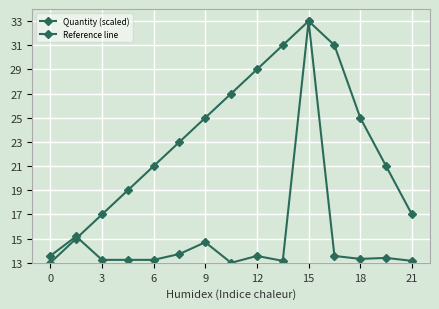

Does the chart display data point markers on the line(s)?

Yes